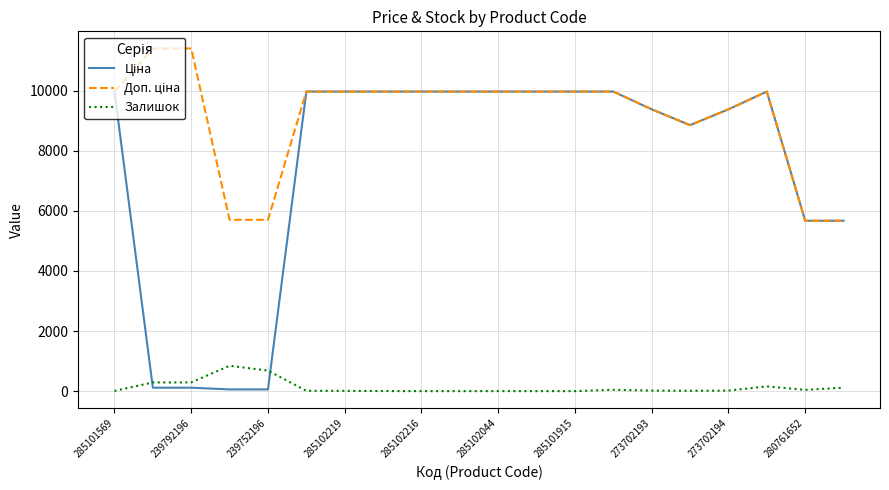

What is the maximum value shown in the chart?

11410.0